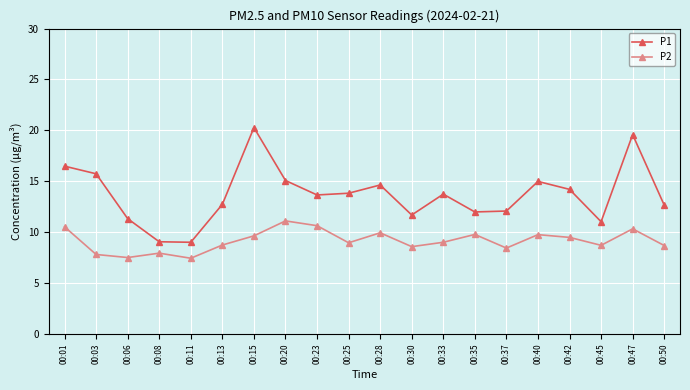

What is the total value across all series at 00:08?

17.0